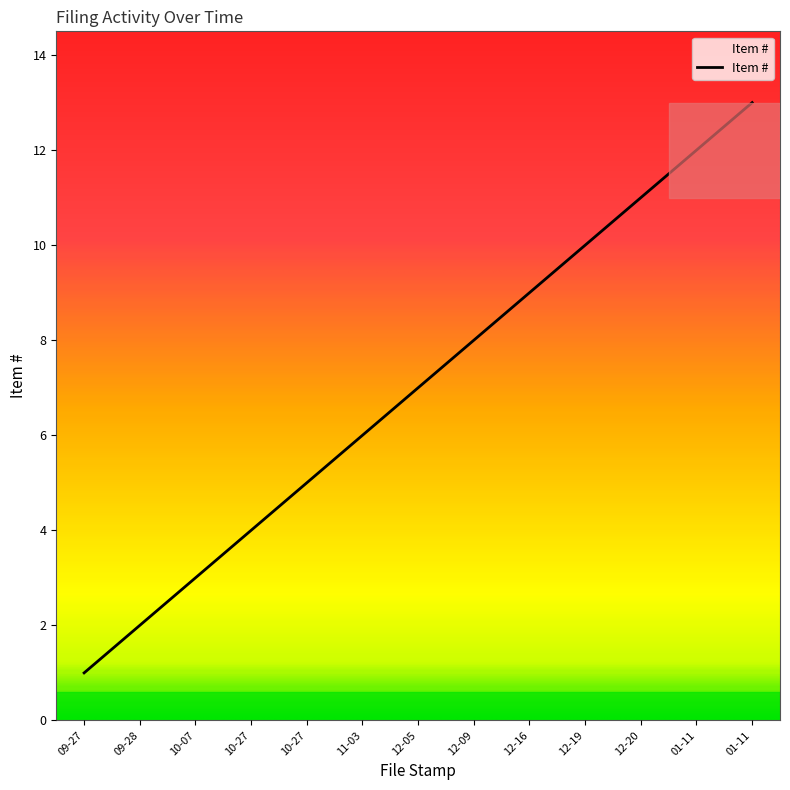

How many lines are shown in the chart?

1